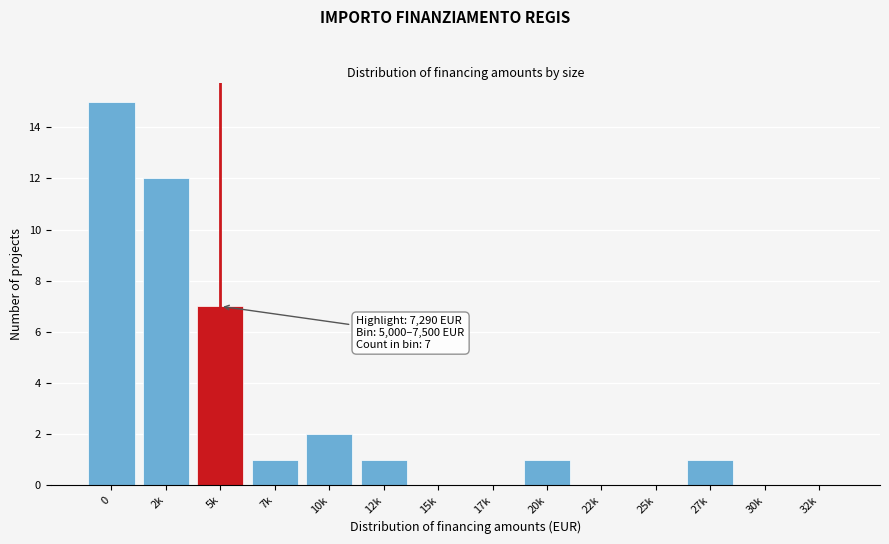

Reading right to left, what are all the values shown in this chart?

32k=0	30k=0	27k=1	25k=0	22k=0	20k=1	17k=0	15k=0	12k=1	10k=2	7k=1	5k=7	2k=12	0=15